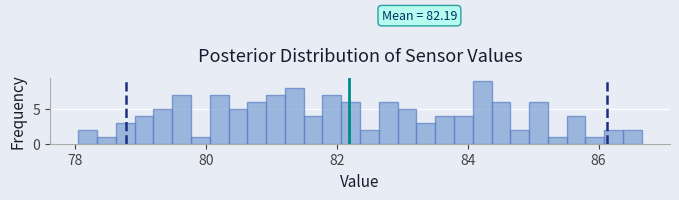

Read against the x-axis, roughly where is the centre of the tallest bar?

84.2